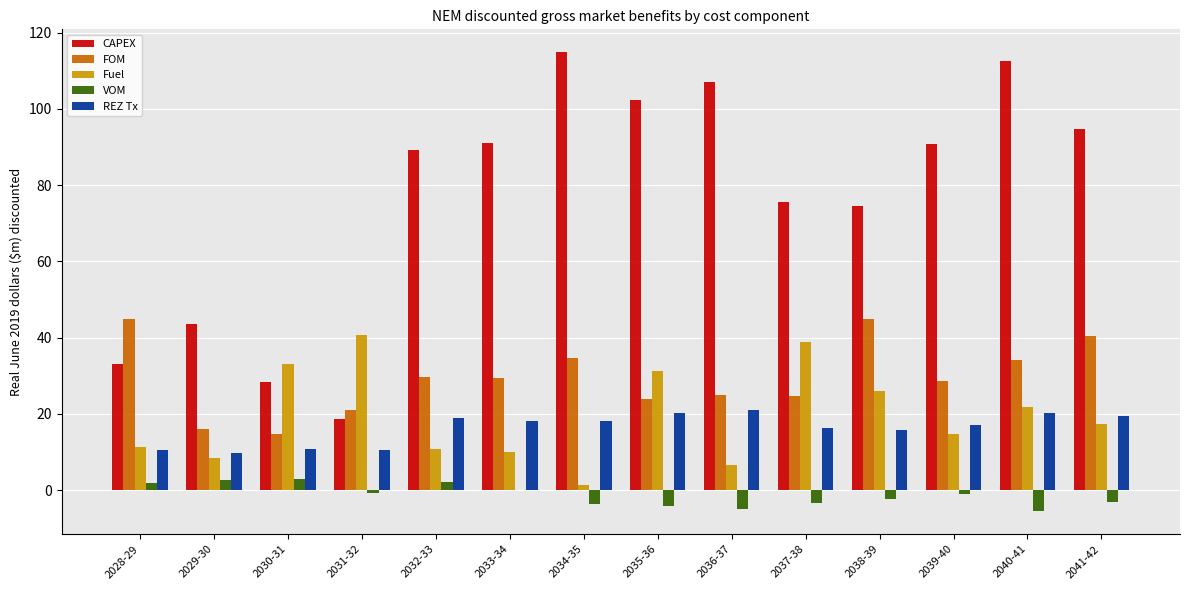

What is the maximum value shown in the chart?

114.9